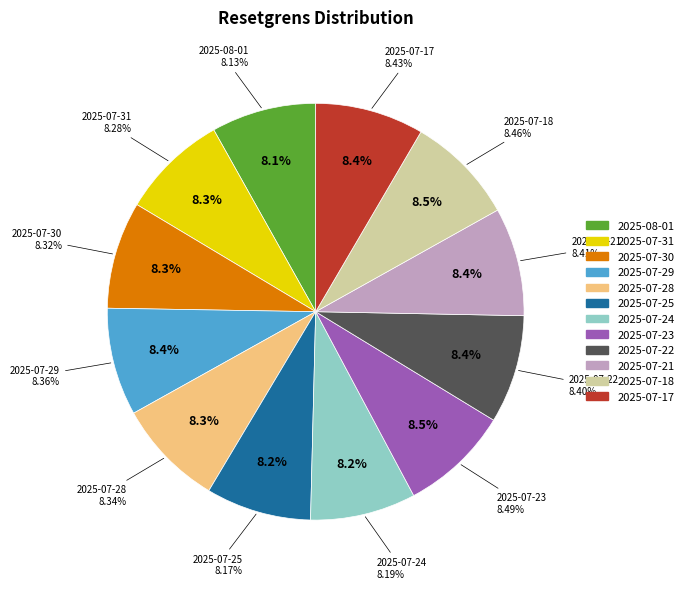

To the nearest percent, what percentage of the pie is 2025-07-29?

8%